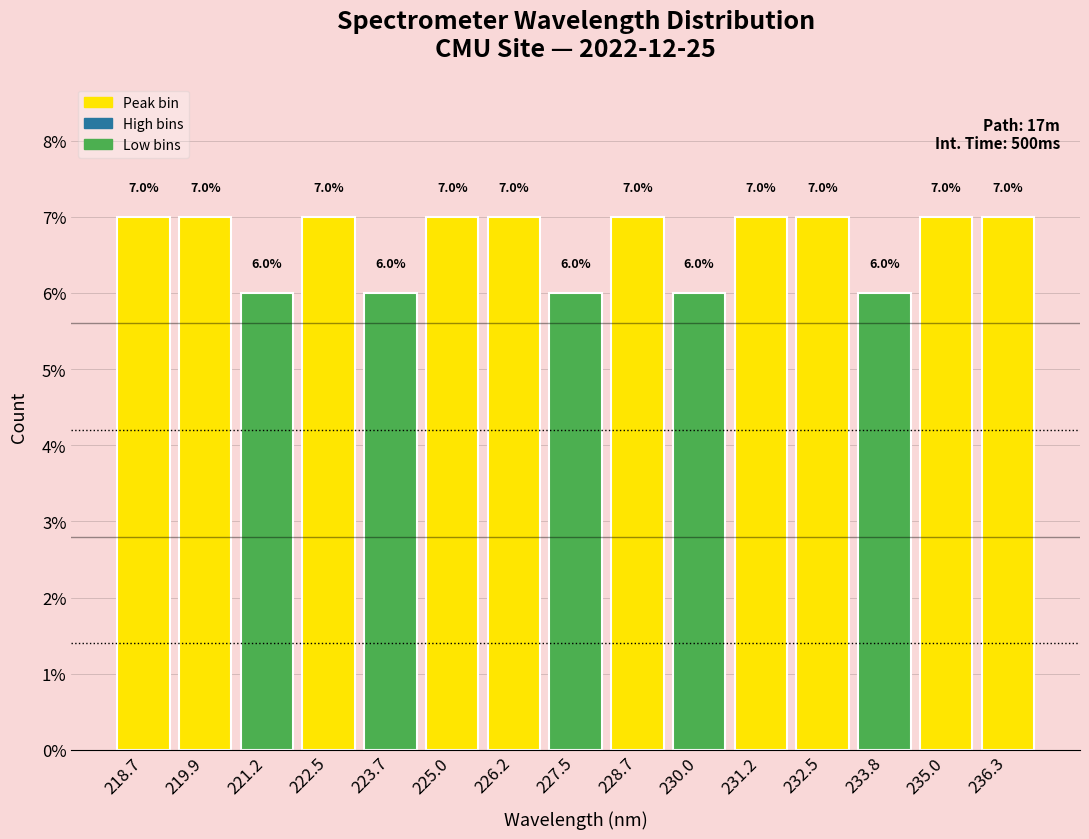

Reading left to right, list every bar in this chart as the range it spans on the x-axis followed by its height. The bar edges are not printed on the chart, so give them approximately, as read against the axis.

218.0 to 219.4: 7.0
219.4 to 220.6: 7.0
220.6 to 221.8: 6.0
221.8 to 223.0: 7.0
223.0 to 224.4: 6.0
224.4 to 225.6: 7.0
225.6 to 226.8: 7.0
226.8 to 228.2: 6.0
228.2 to 229.4: 7.0
229.4 to 230.6: 6.0
230.6 to 231.8: 7.0
231.8 to 233.2: 7.0
233.2 to 234.4: 6.0
234.4 to 235.6: 7.0
235.6 to 236.8: 7.0